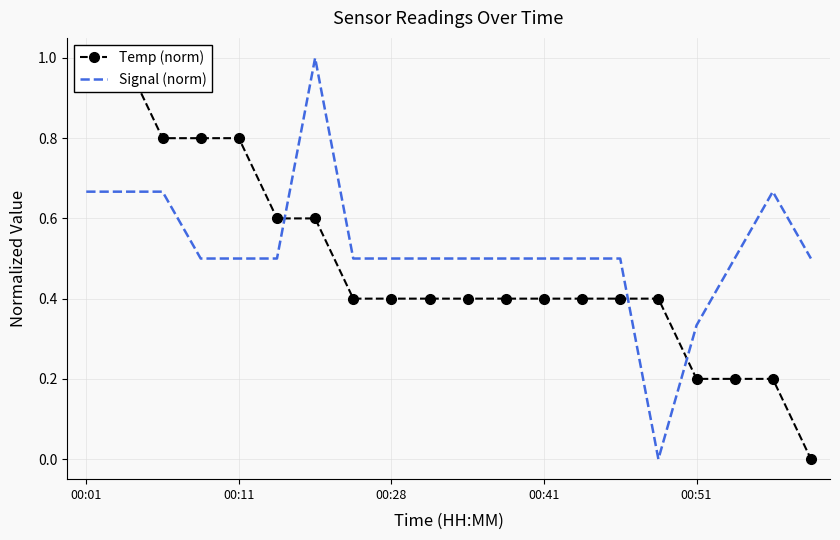

Which series has the largest range (max minus min)?

Temp (norm)